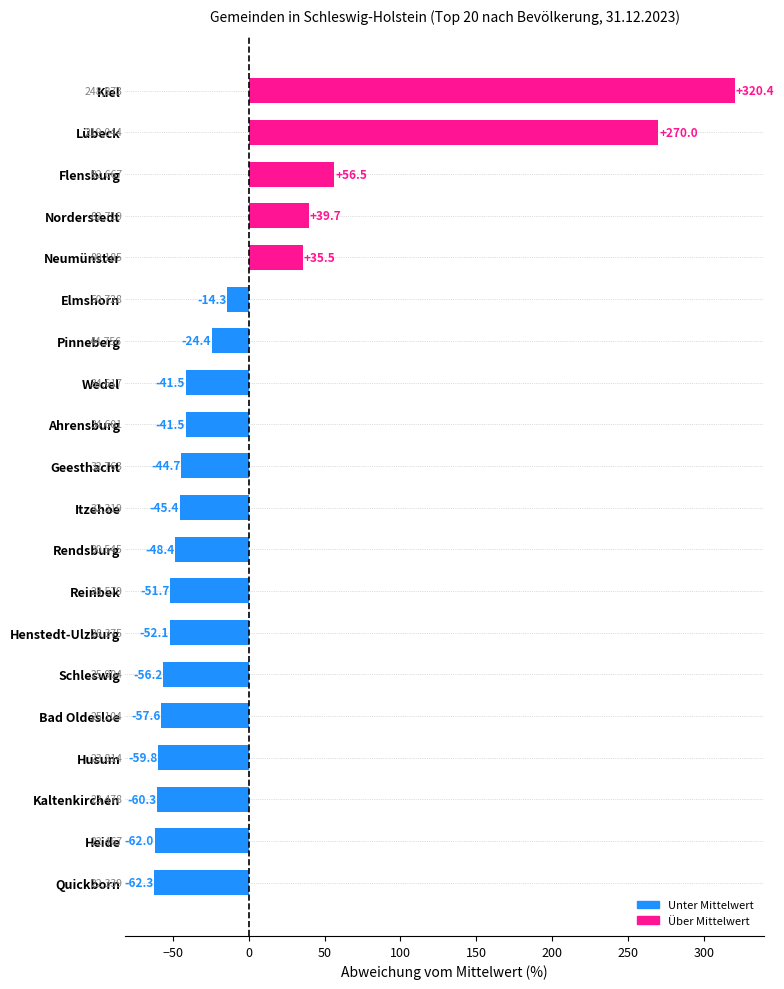

What is the approximate value at Geesthacht?

-44.7